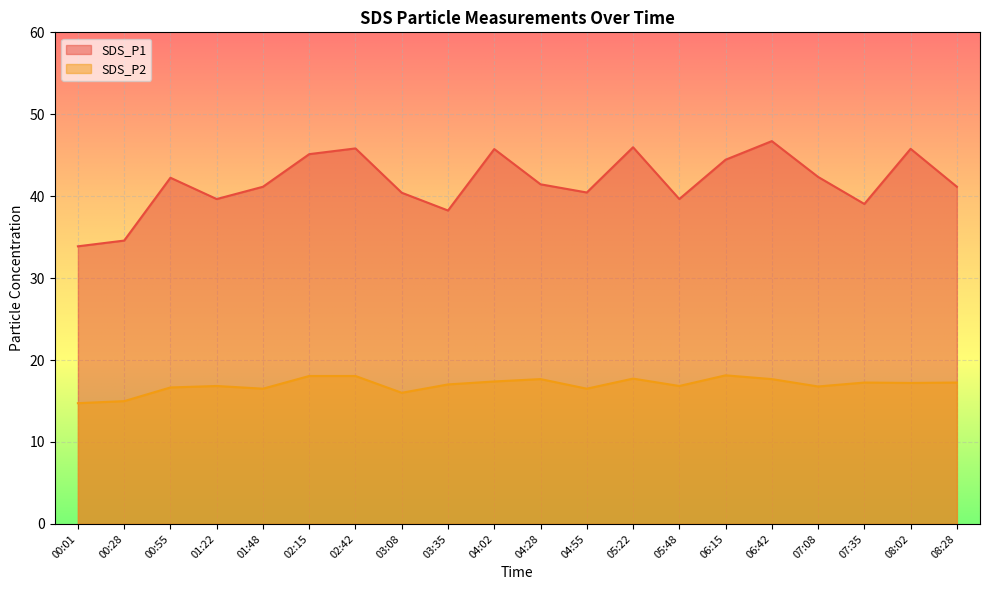

In SDS_P2, how many points are lower than both neighbors (excluding endpoints)?

6